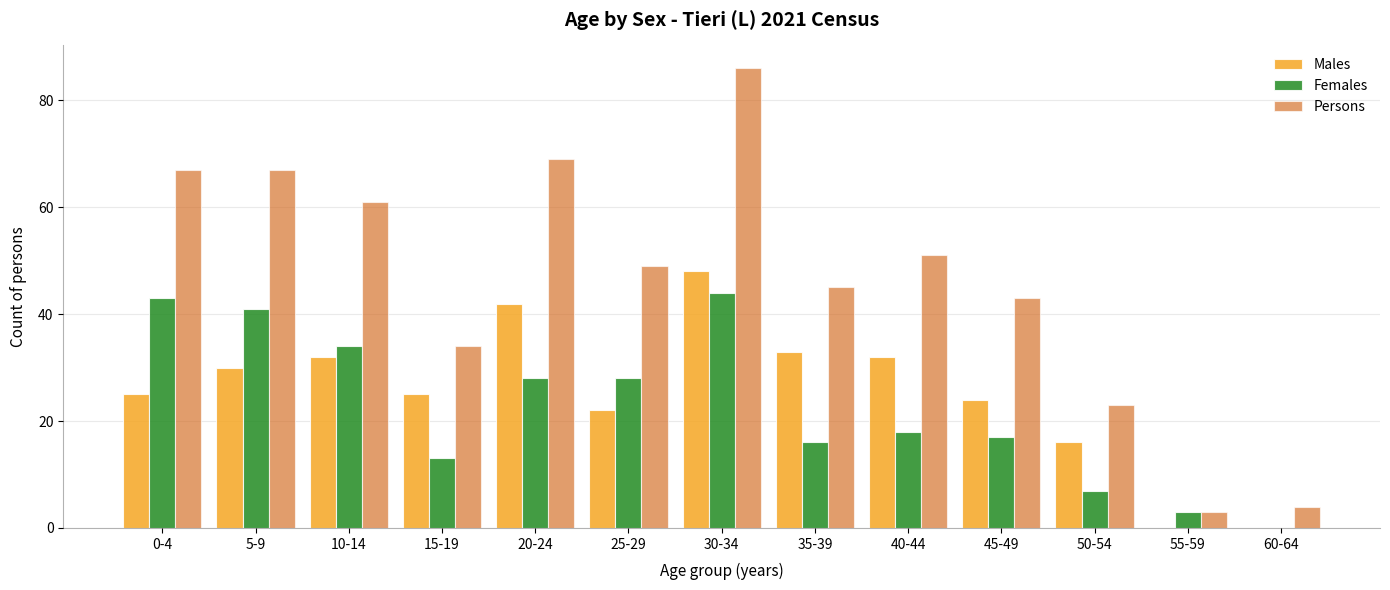

What is the approximate value of Persons at 45-49, to the nearest 5?

45